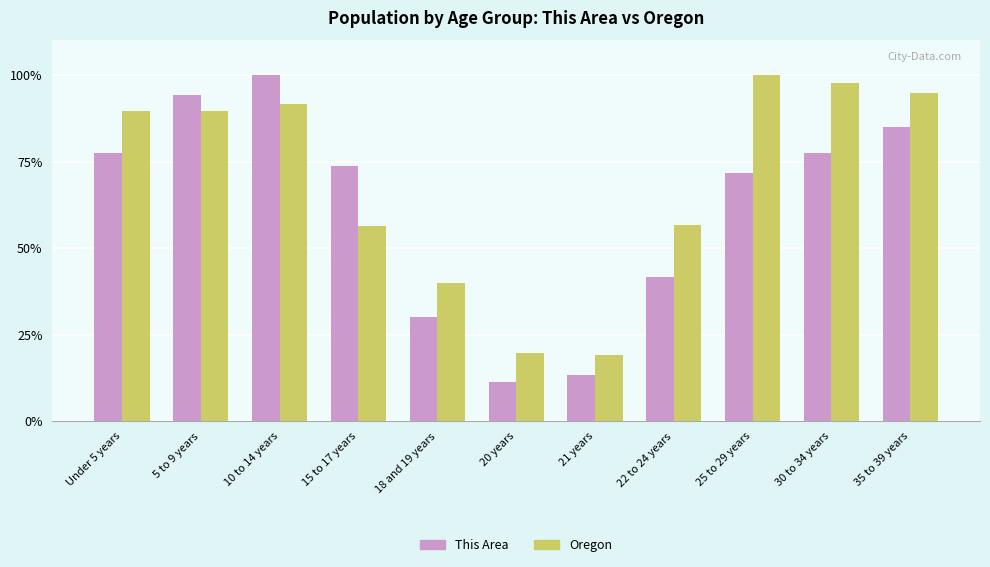

How many bars are there in each group?

2